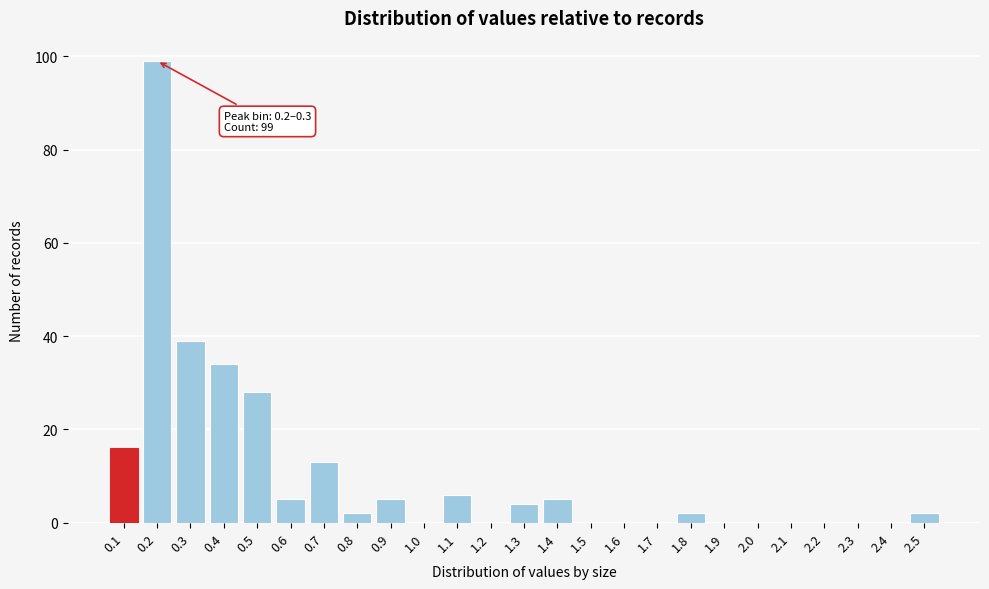

Reading left to right, what are all the values shown in this chart?

0.1=16	0.2=99	0.3=39	0.4=34	0.5=28	0.6=5	0.7=13	0.8=2	0.9=5	1.0=0	1.1=6	1.2=0	1.3=4	1.4=5	1.5=0	1.6=0	1.7=0	1.8=2	1.9=0	2.0=0	2.1=0	2.2=0	2.3=0	2.4=0	2.5=2